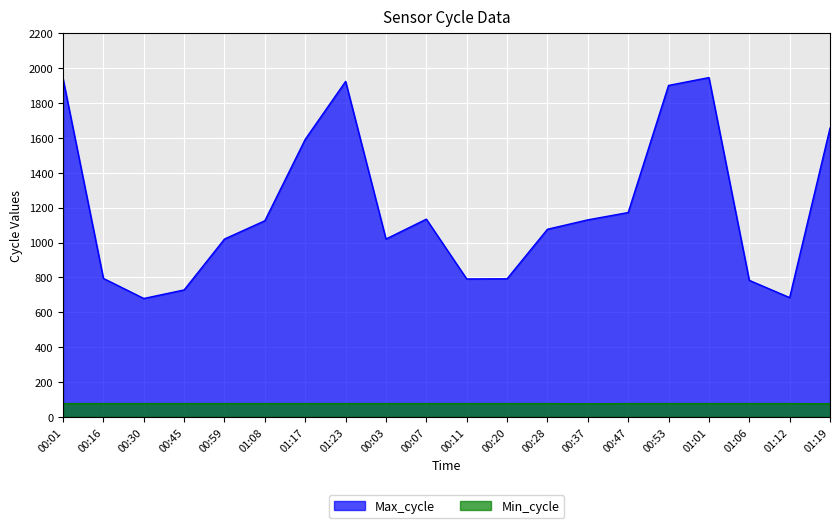

Between 00:53 and 00:28, which is larger?

00:53